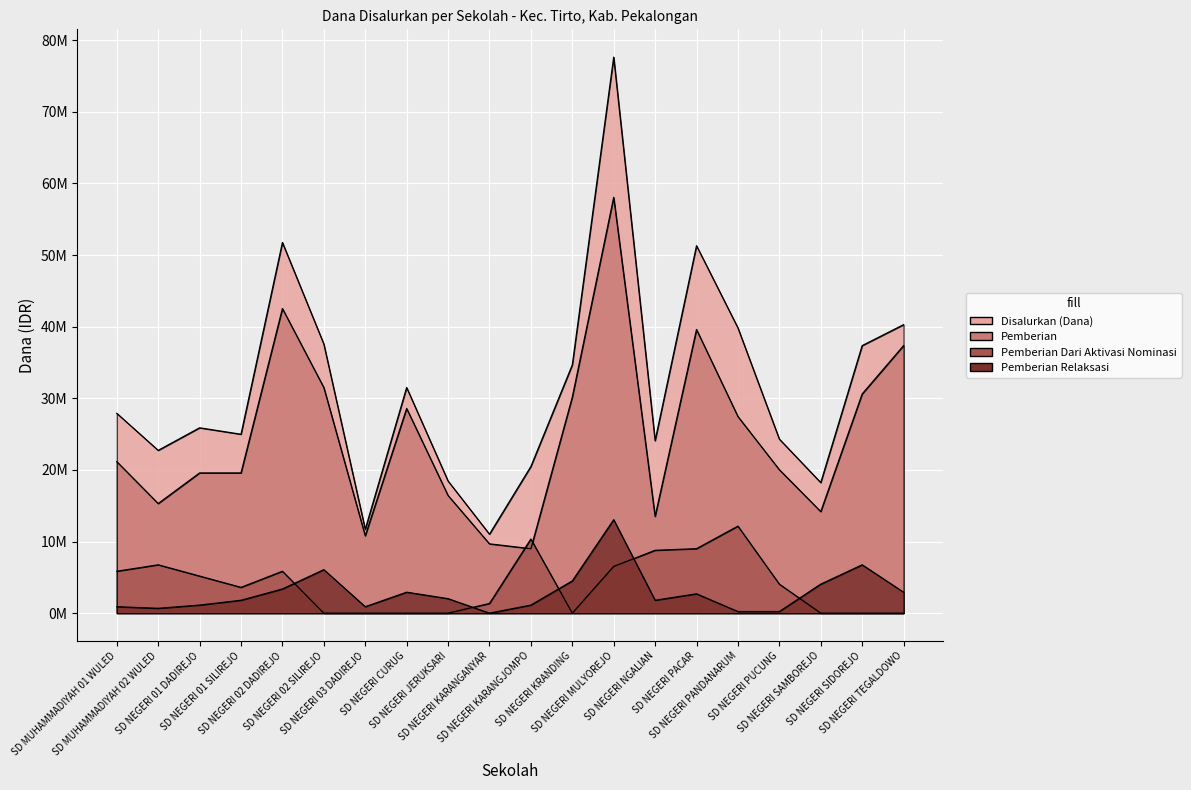

What is the highest value of the Disalurkan (Dana) series?

77625000